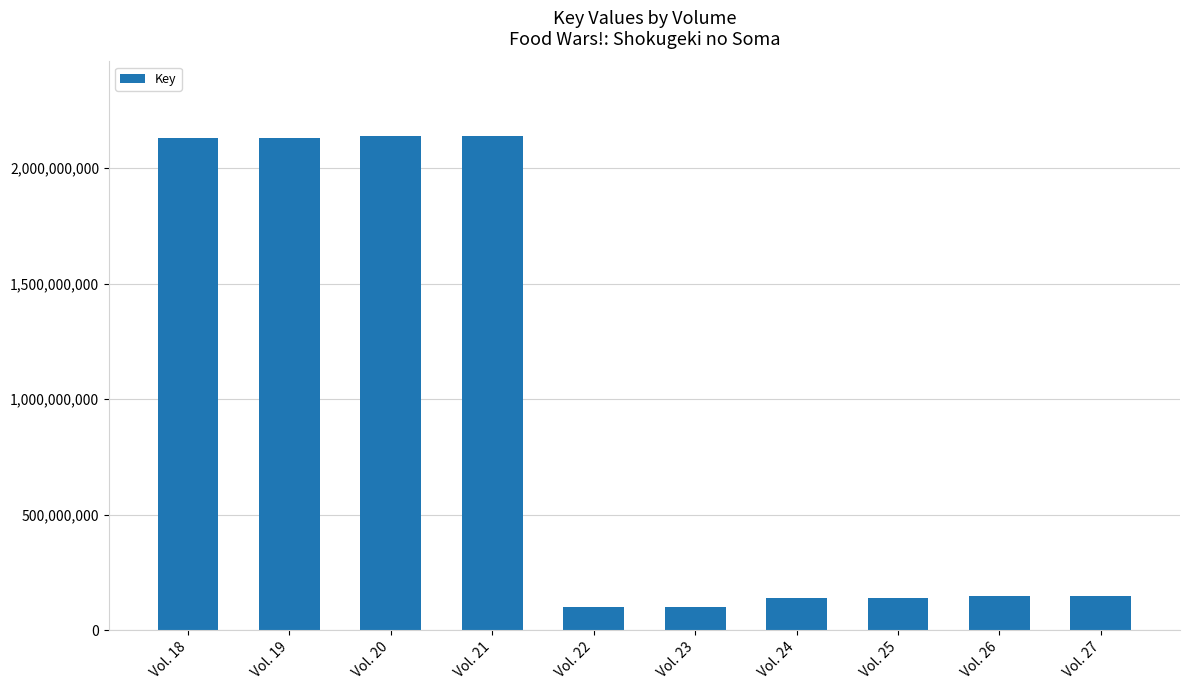

What is the smallest value displayed?

100709762